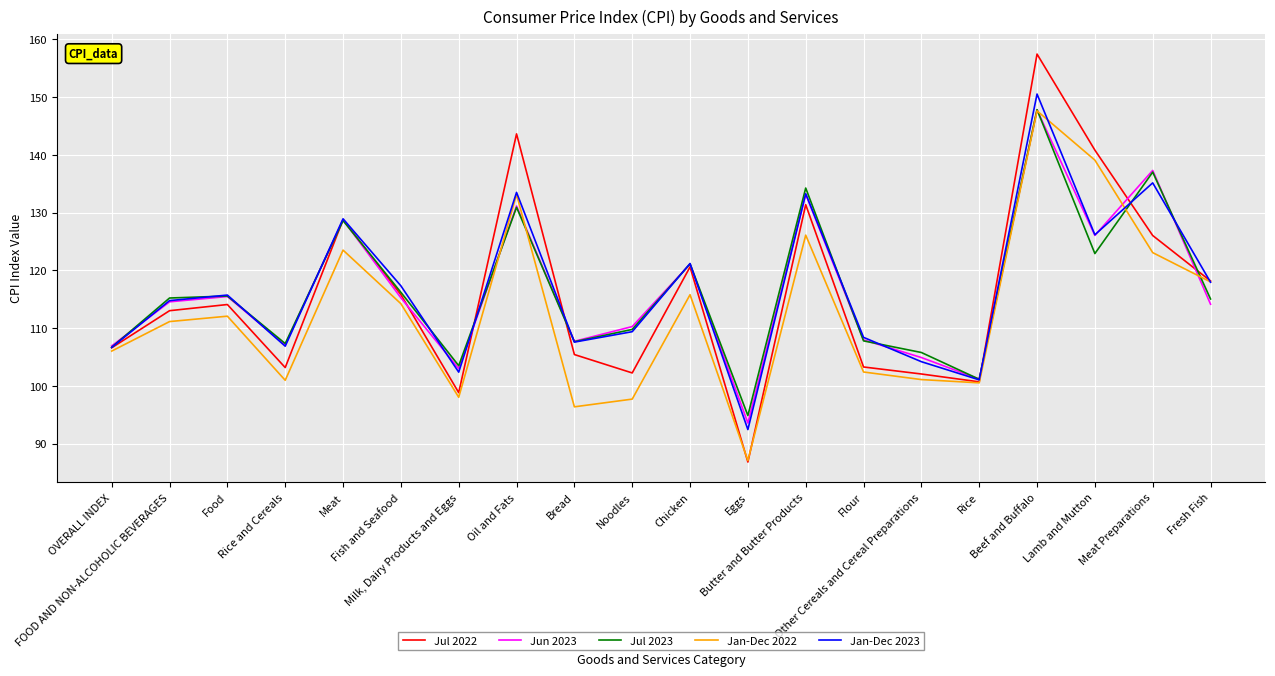

Is it true that Jan-Dec 2022 equals 33.7 at Other Cereals and Cereal Preparations?

False